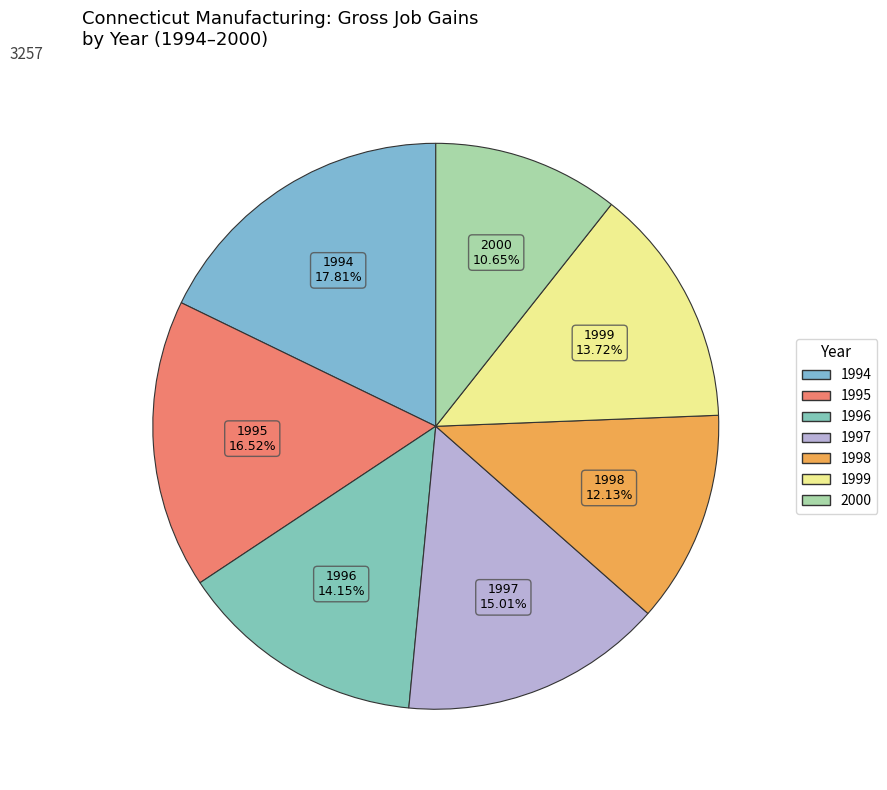

To the nearest percent, what is the difference between the largest and smallest slice percentages?

7%